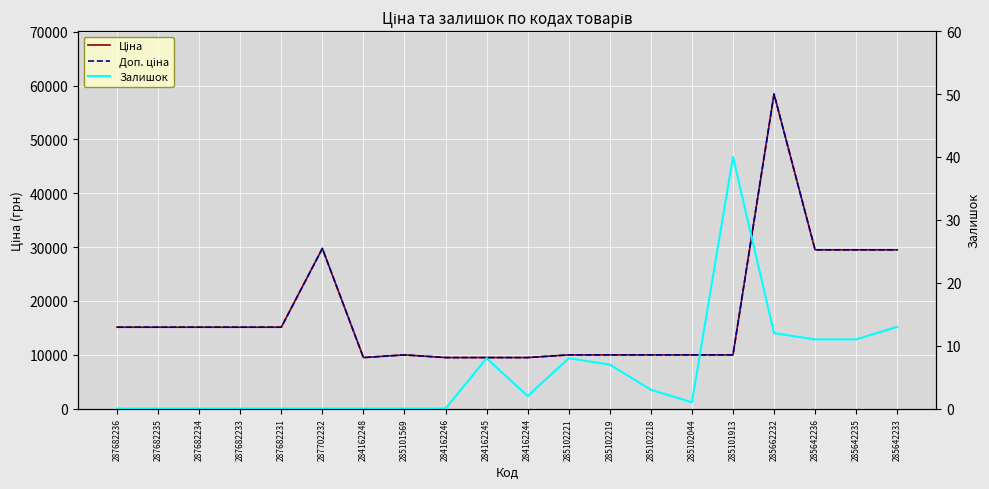

Reading left to right, extract all data points from this chart.

Ціна: 287682236=15120.0	287682235=15120.0	287682234=15120.0	287682233=15120.0	287682231=15120.0	287702232=29747.2	284162248=9480.1	285101569=9975.0	284162246=9480.1	284162245=9480.1	284162244=9480.1	285102221=9975.0	285102219=9975.0	285102218=9975.0	285102044=9975.0	285101913=9975.0	285662232=58426.5	285642236=29491.5	285642235=29491.5	285642233=29491.5
Доп. ціна: 287682236=15120.0	287682235=15120.0	287682234=15120.0	287682233=15120.0	287682231=15120.0	287702232=29747.2	284162248=9480.1	285101569=9975.0	284162246=9480.1	284162245=9480.1	284162244=9480.1	285102221=9975.0	285102219=9975.0	285102218=9975.0	285102044=9975.0	285101913=9975.0	285662232=58426.5	285642236=29491.5	285642235=29491.5	285642233=29491.5
Залишок: 287682236=0.0	287682235=0.0	287682234=0.0	287682233=0.0	287682231=0.0	287702232=0.0	284162248=0.0	285101569=0.0	284162246=0.0	284162245=8.0	284162244=2.0	285102221=8.0	285102219=7.0	285102218=3.0	285102044=1.0	285101913=40.0	285662232=12.0	285642236=11.0	285642235=11.0	285642233=13.0